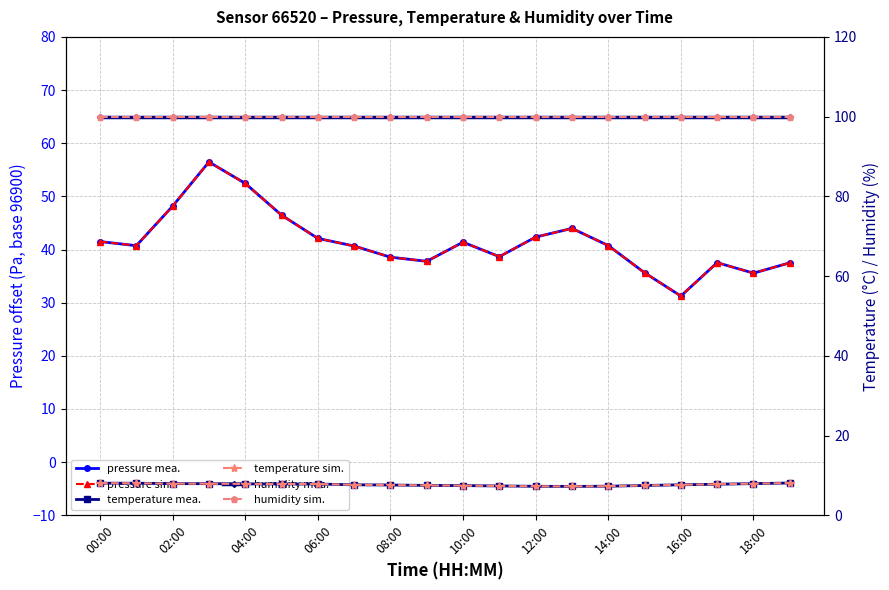

How many lines are shown in the chart?

6